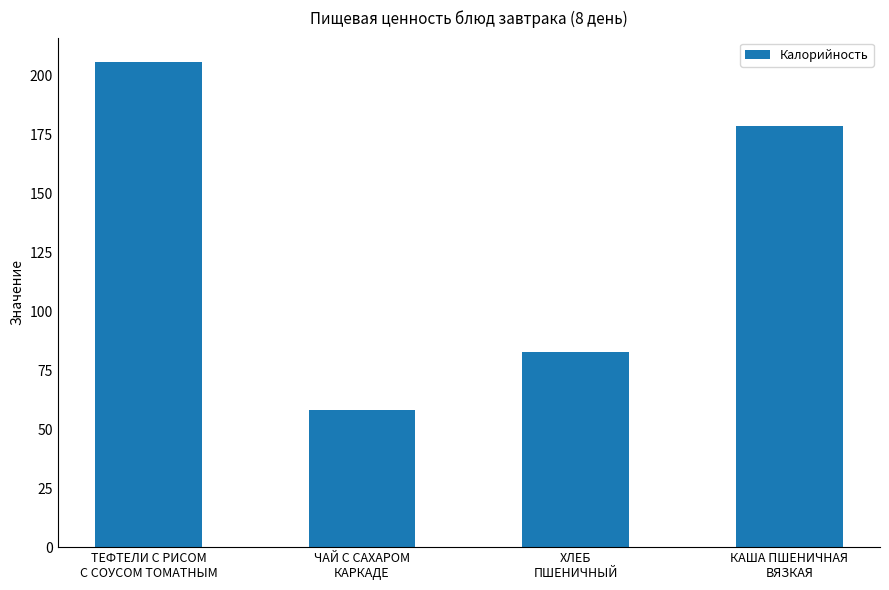

What is the difference between the maximum and minimum values?

147.6